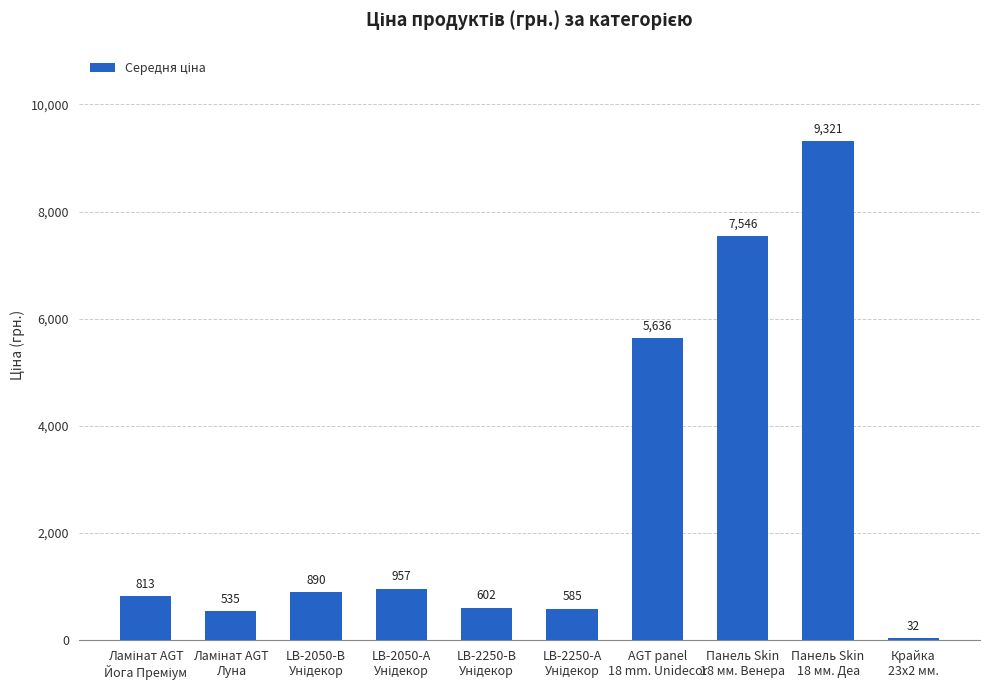

What is the maximum value shown in the chart?

9321.4